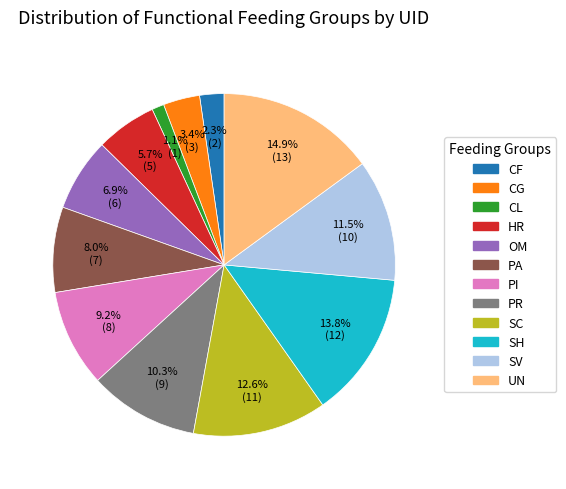

Does CL account for over 50% of the chart?

No